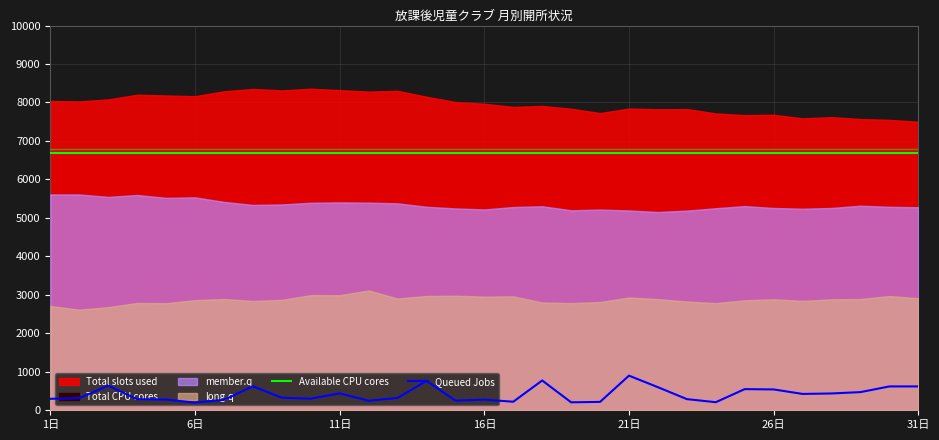

What is the maximum value for Available CPU cores?

6700